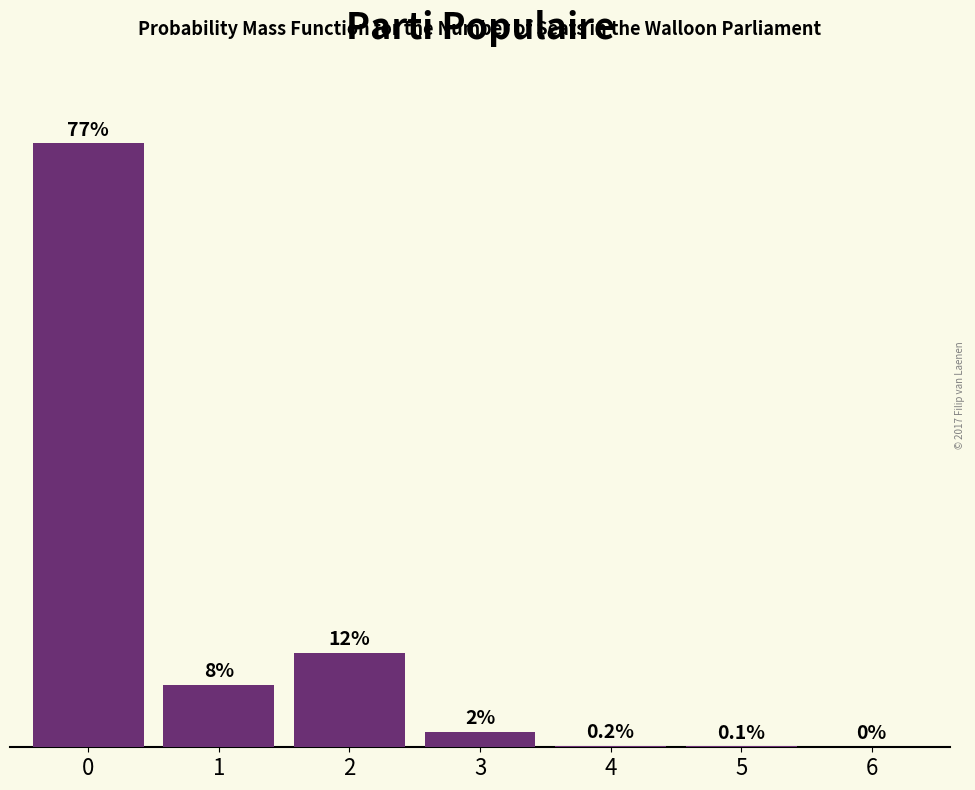

Are the bars horizontal?

No